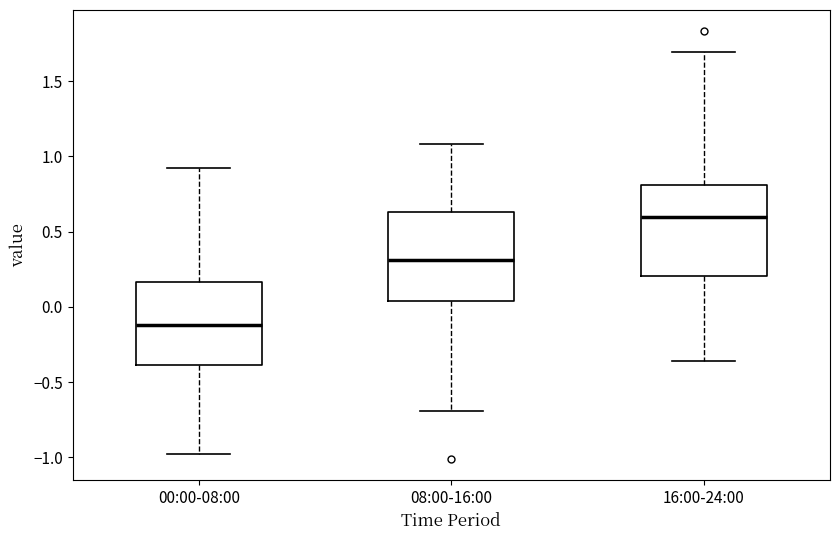

Reading left to right, transcribe this box plot: for each box, give where its median line is, the range the box spans, and where its two whiskers end, as read against the y-axis. The values are not printed on the chart, so give them approximately, as read against the axis.

00:00-08:00: median -0.10, box -0.40 to 0.15, whiskers -1.00 to 0.95
08:00-16:00: median 0.30, box 0.05 to 0.65, whiskers -0.70 to 1.10
16:00-24:00: median 0.60, box 0.20 to 0.80, whiskers -0.35 to 1.70